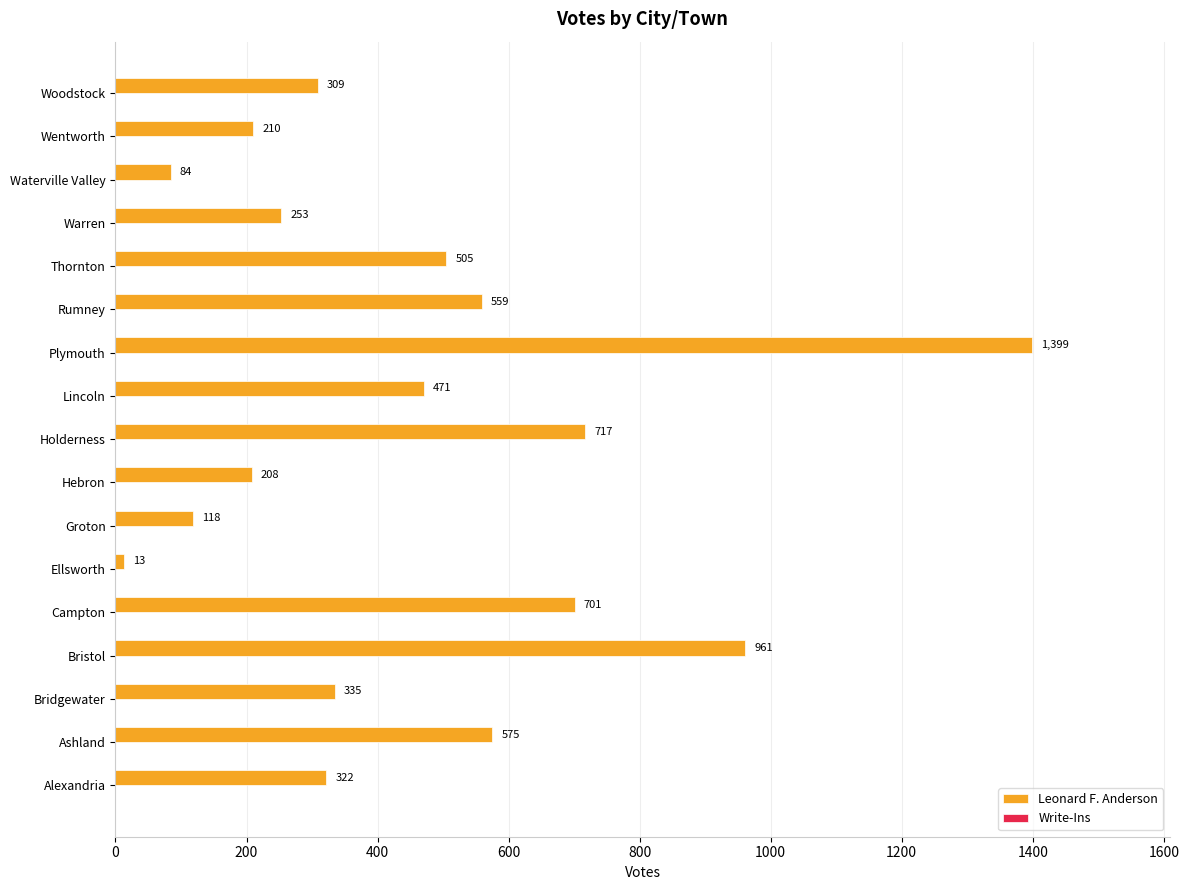

Reading bottom to top, transcribe all the data shown in this chart.

322	575	335	961	701	13	118	208	717	471	1399	559	505	253	84	210	309